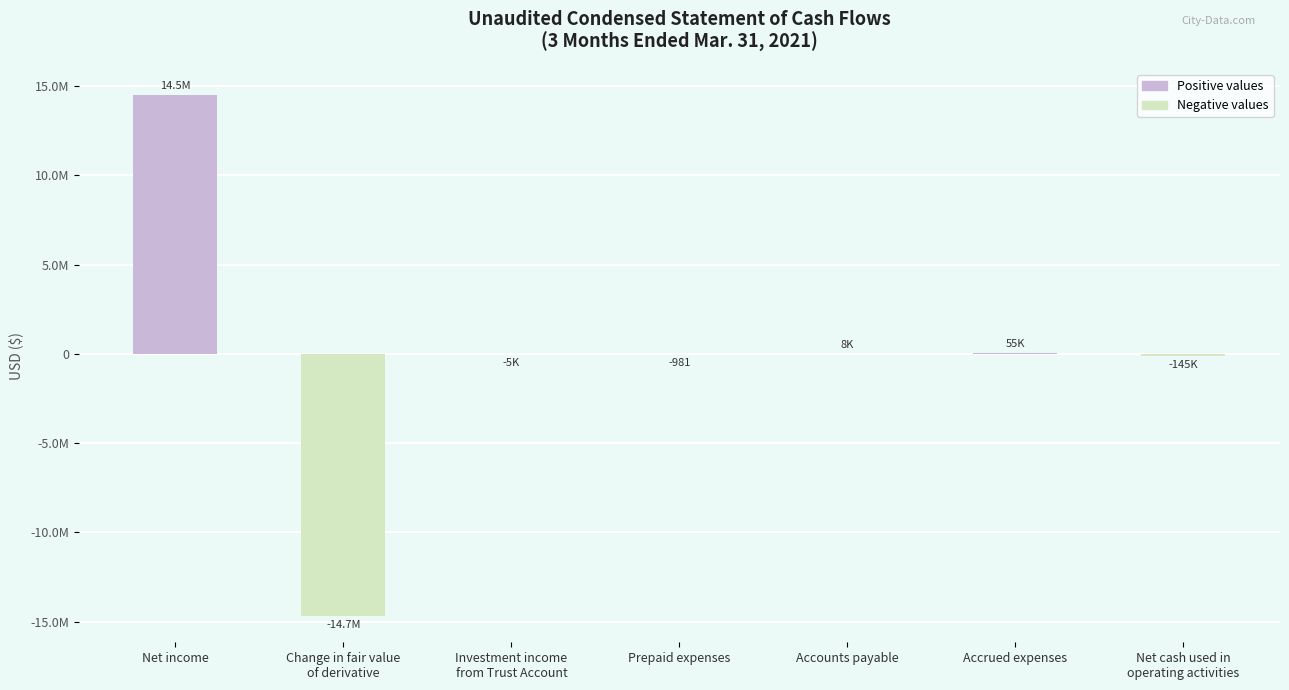

The chart shows a value of 55000 at Accrued expenses. True or false?

True